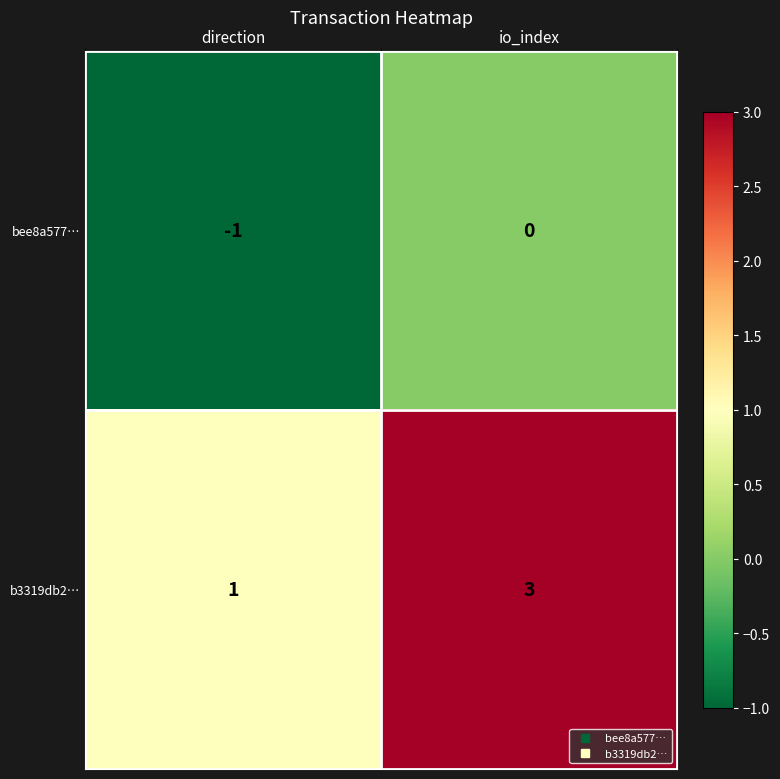

At which category is the sum across all series the highest?

io_index